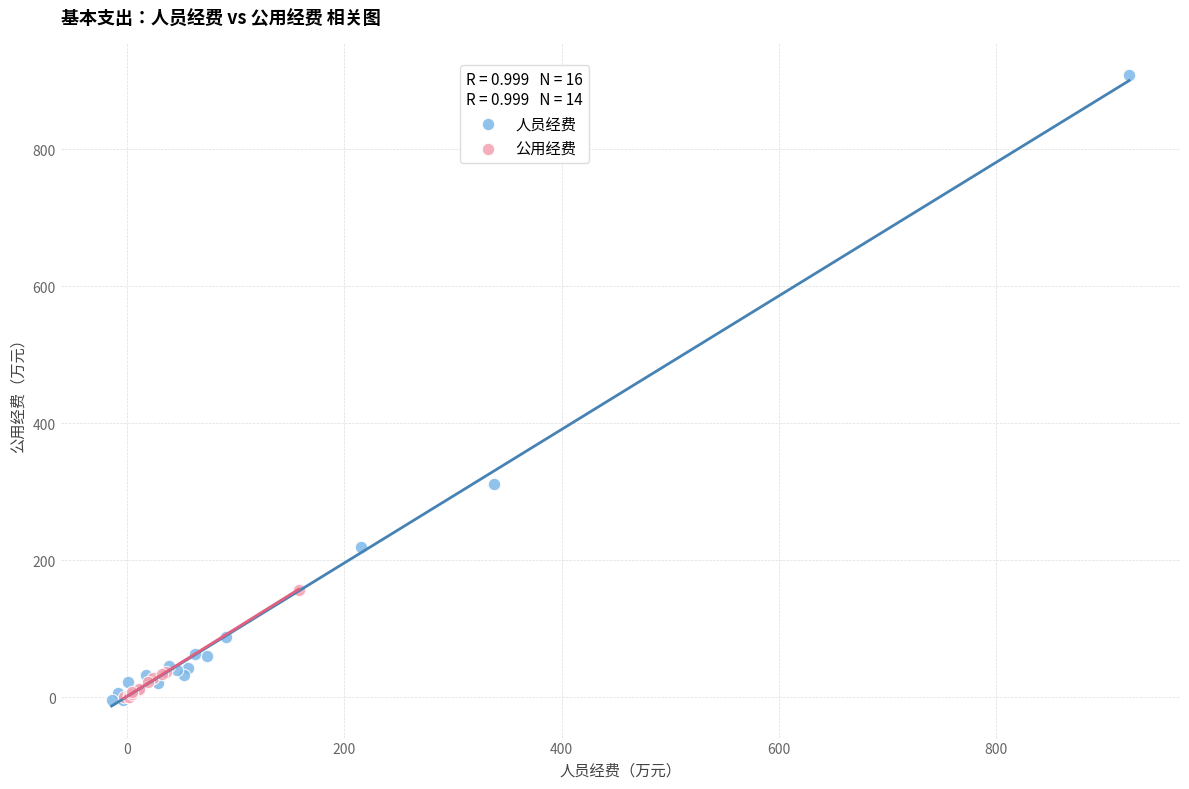

Which series has the widest spread of Y values?

人员经费